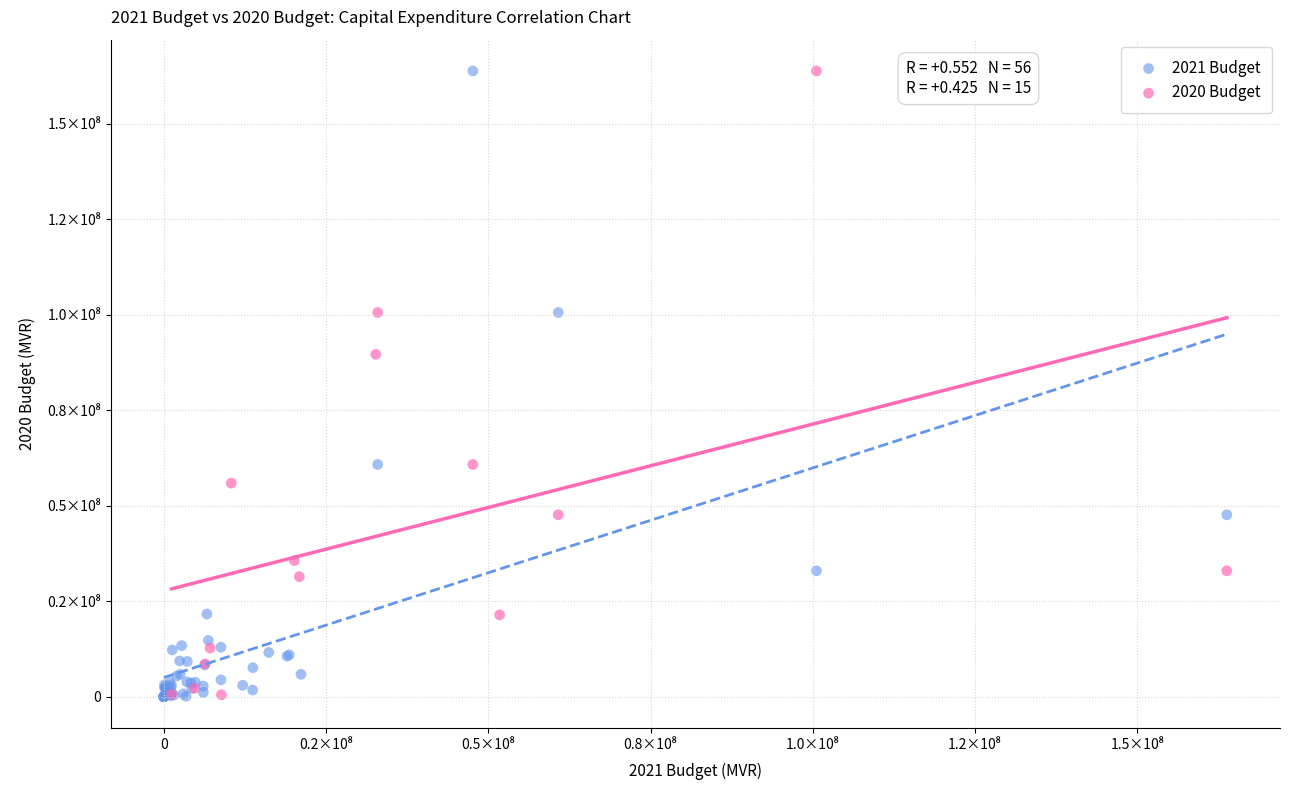

What are all the series names shown in the legend?

2021 Budget, 2020 Budget